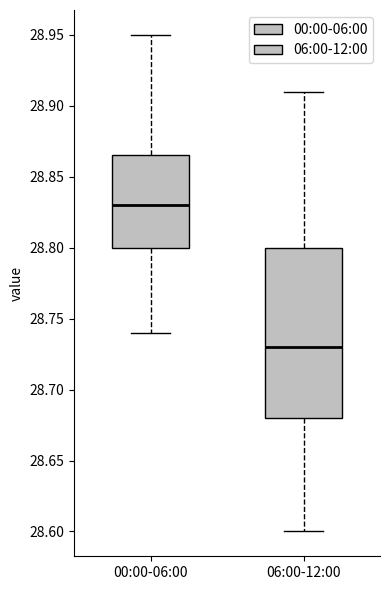

Which box has the highest median line?

00:00-06:00